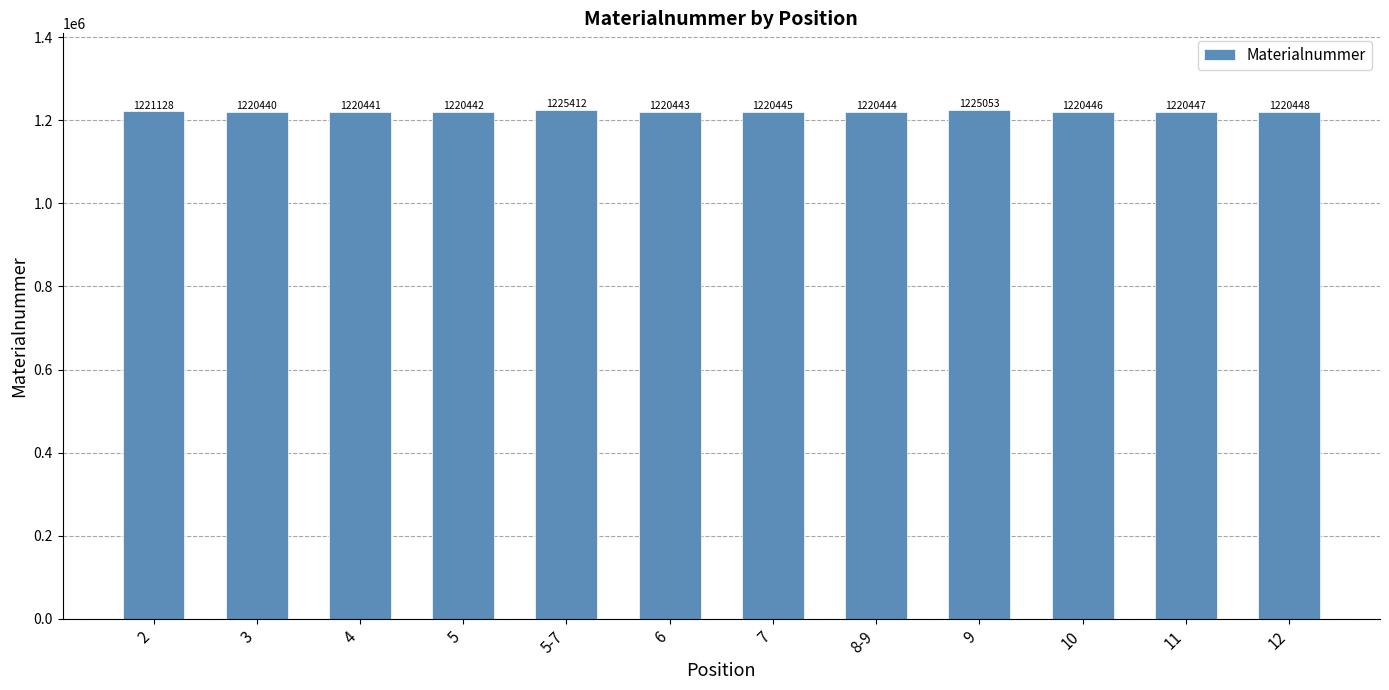

Reading left to right, extract all data points from this chart.

1221128	1220440	1220441	1220442	1225412	1220443	1220445	1220444	1225053	1220446	1220447	1220448